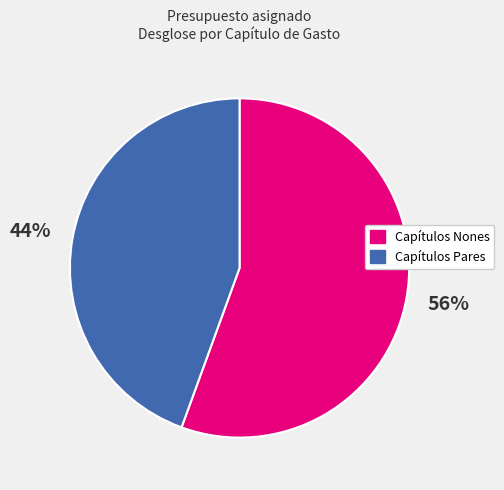

How many slices are in this pie chart?

2